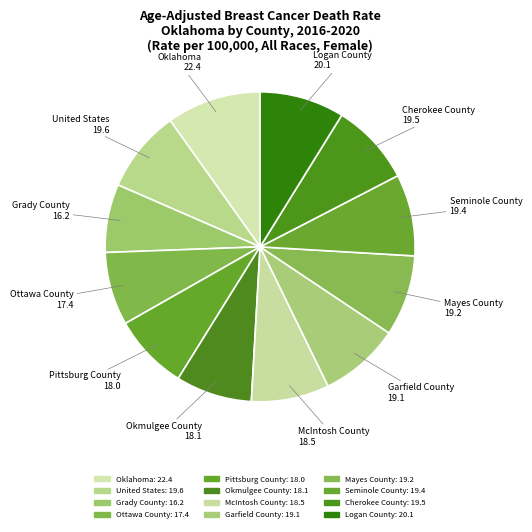

Do Okmulgee County and McIntosh County together represent more than half of the pie?

No